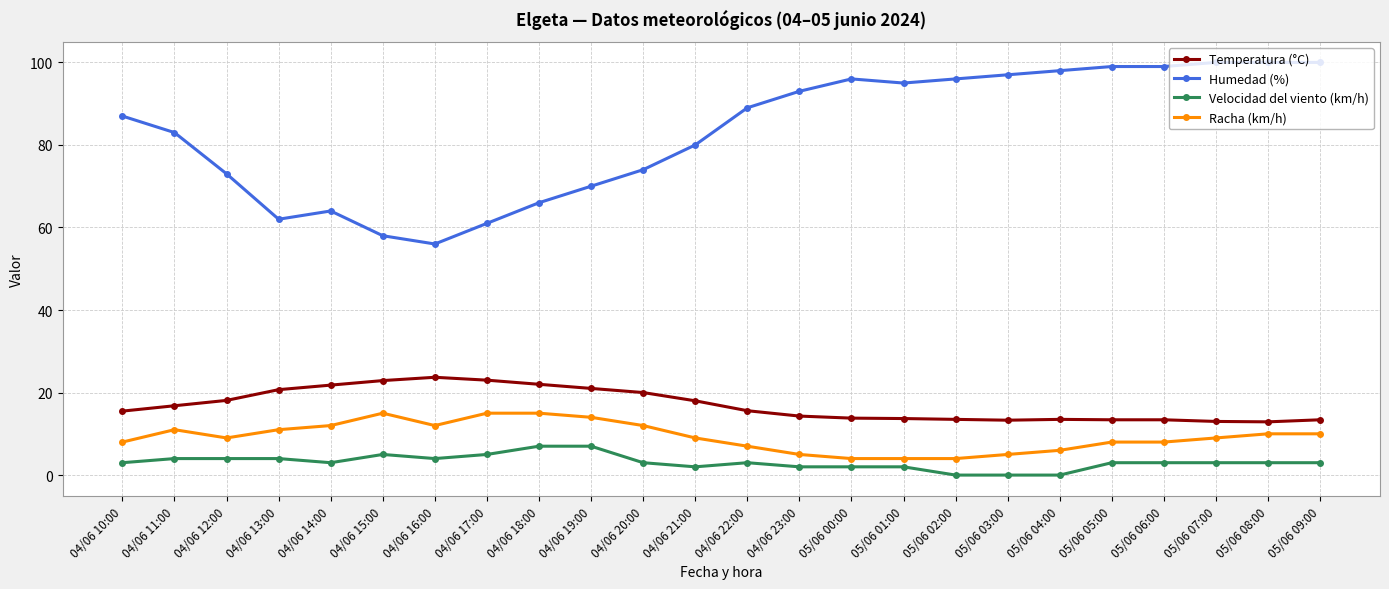

Count the number of categories in the chart.

24